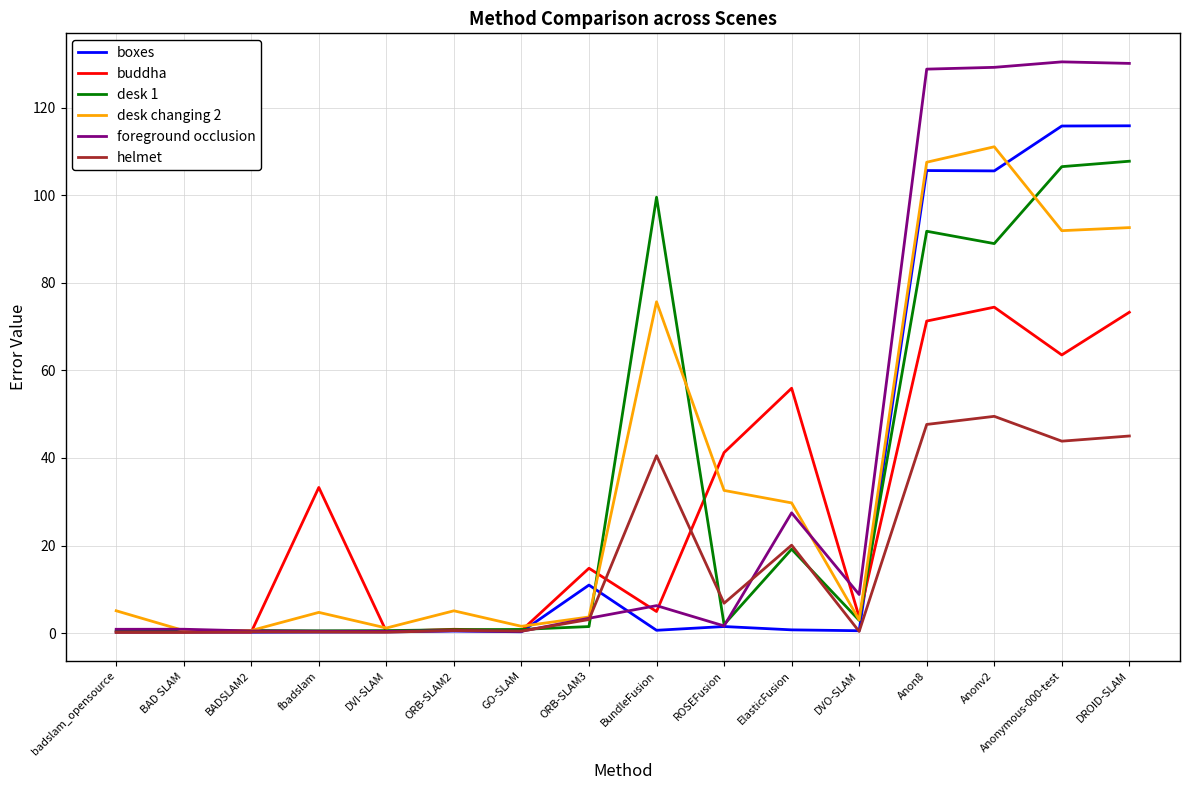

What is the maximum value shown in the chart?

130.5